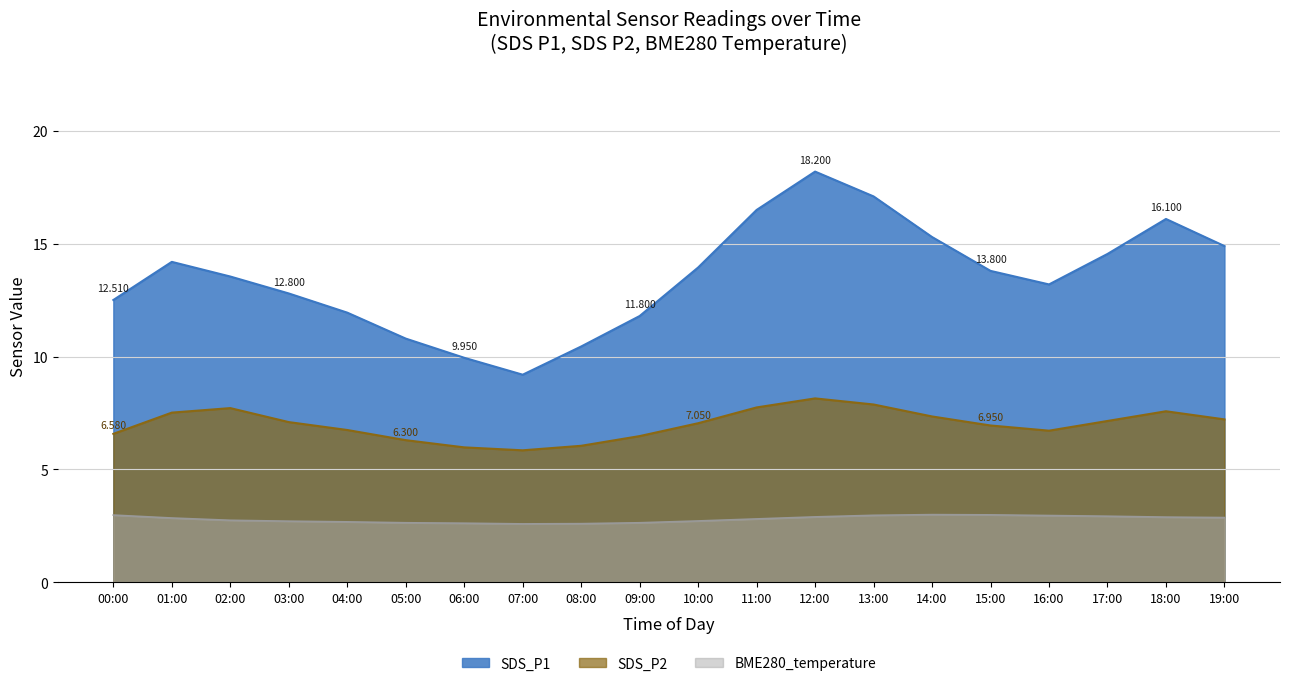

Is the value of BME280_temperature at 19:00 greater than the value of SDS_P2 at 01:00?

No